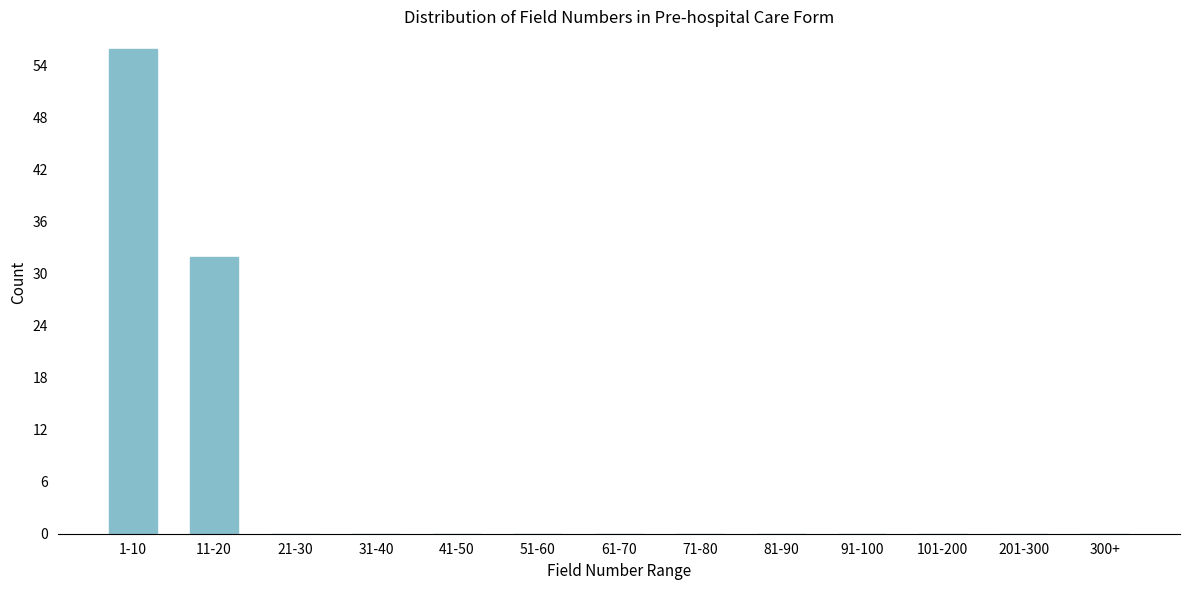

Reading left to right, list all the values displayed in this chart.

1-10=56	11-20=32	21-30=0	31-40=0	41-50=0	51-60=0	61-70=0	71-80=0	81-90=0	91-100=0	101-200=0	201-300=0	300+=0